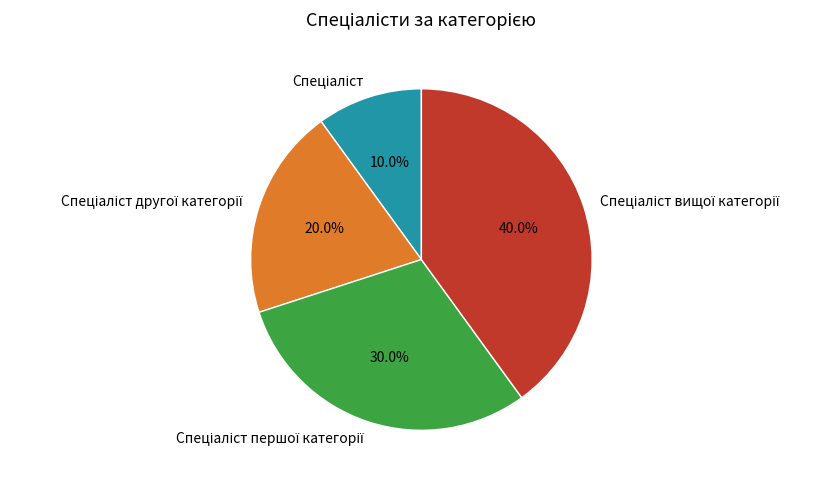

Is there any slice that represents more than half of the pie?

No